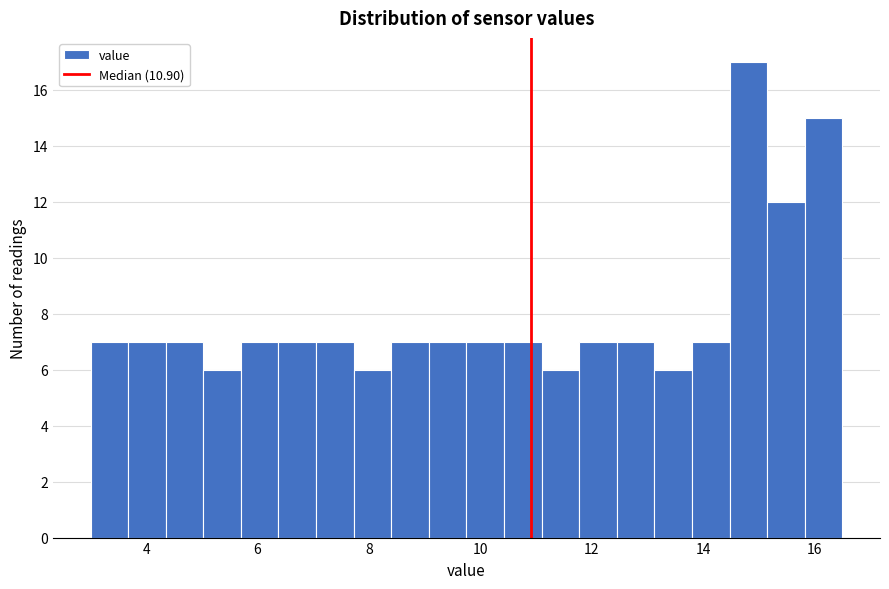

Read against the x-axis, roughly where is the centre of the tallest bar?

14.8